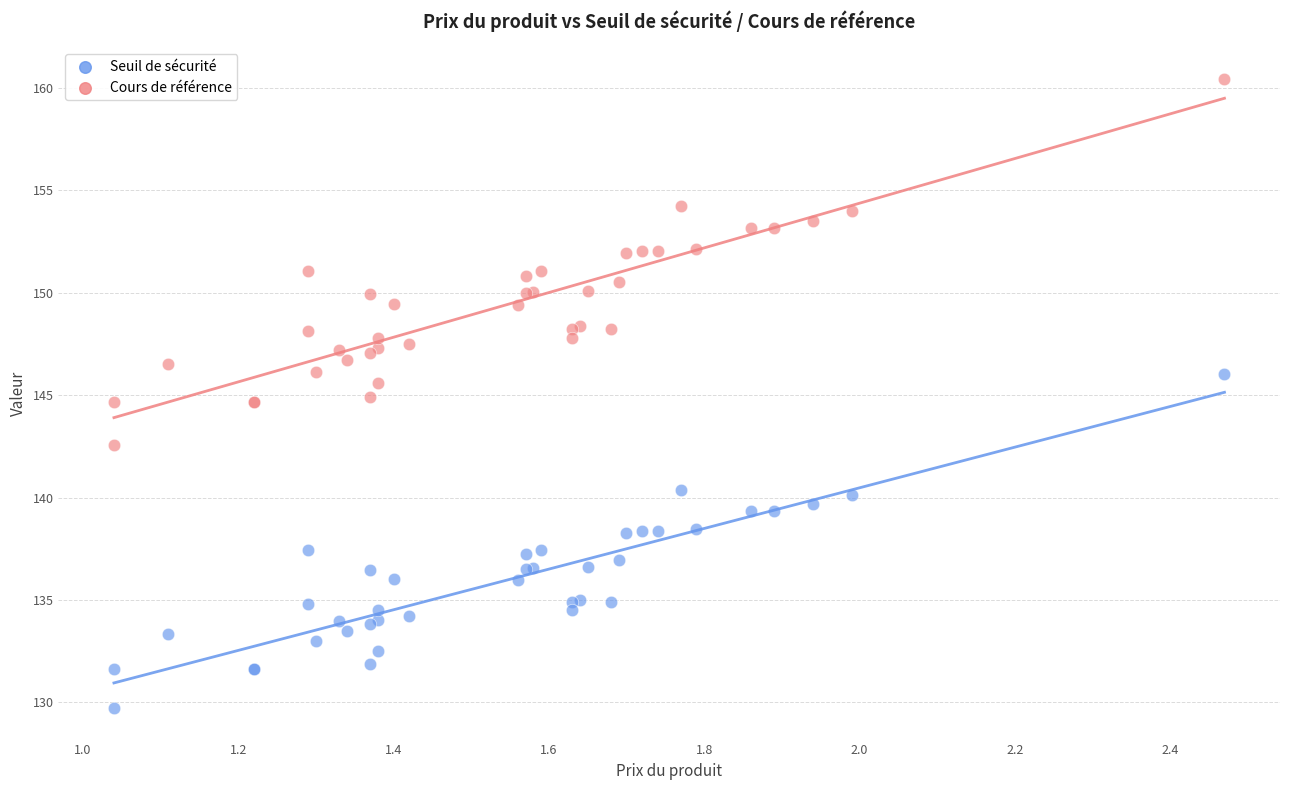

What are all the series names shown in the legend?

Seuil de sécurité, Cours de référence